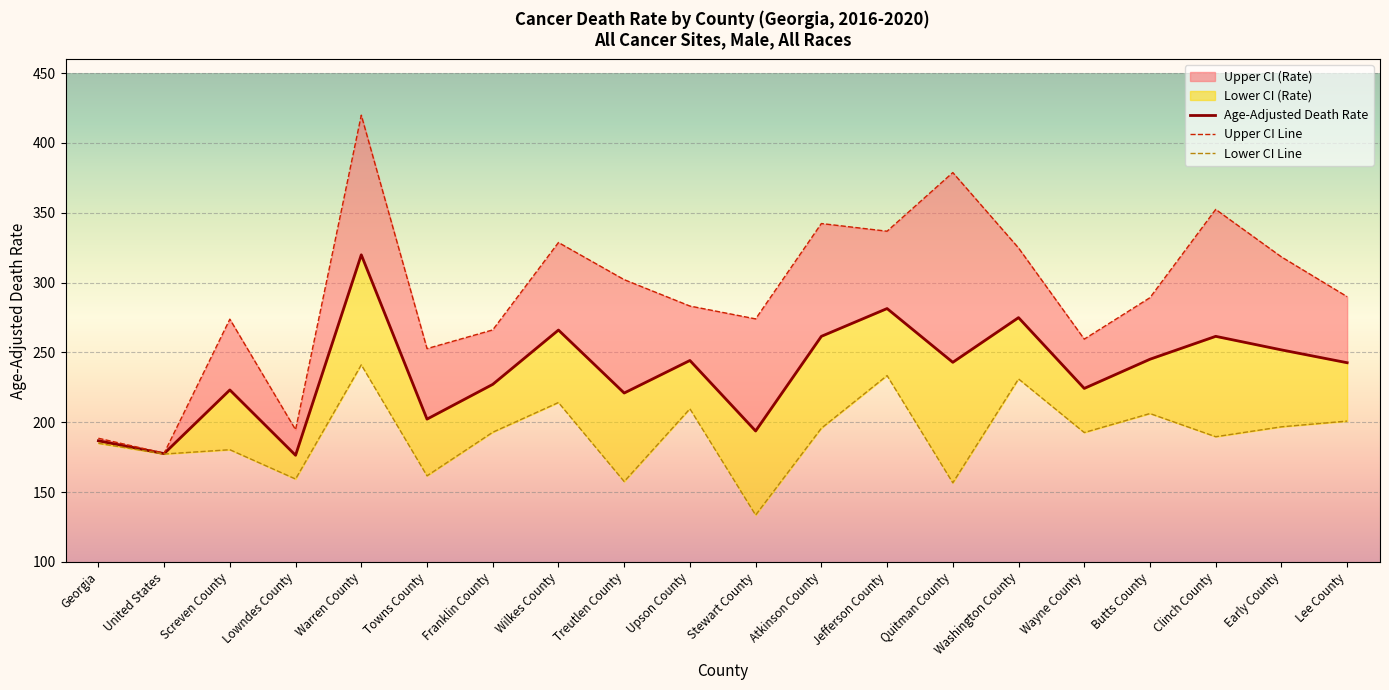

Does the chart display data point markers on the line(s)?

No